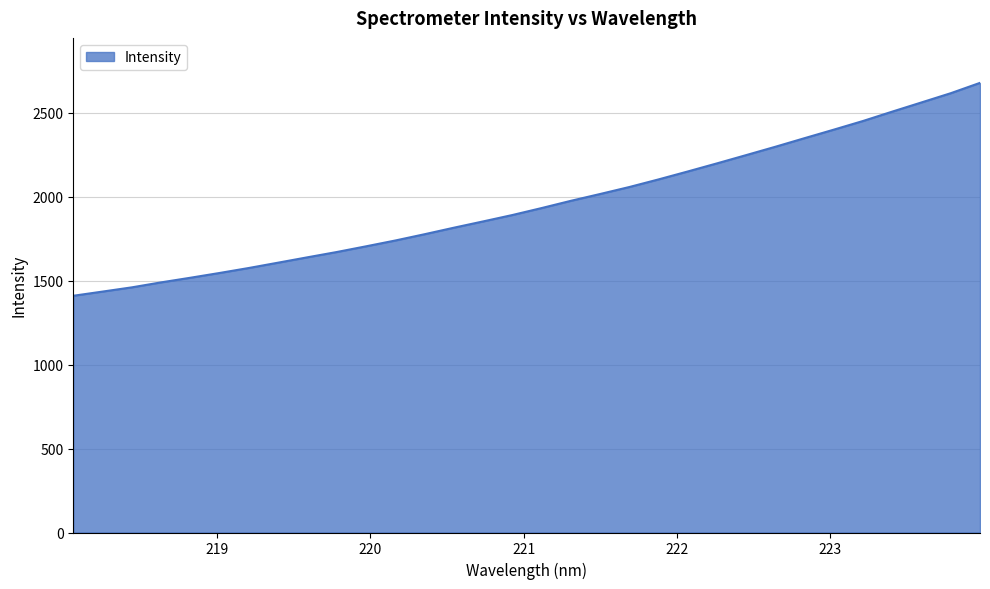

What is the difference between the maximum and minimum values?

1267.4